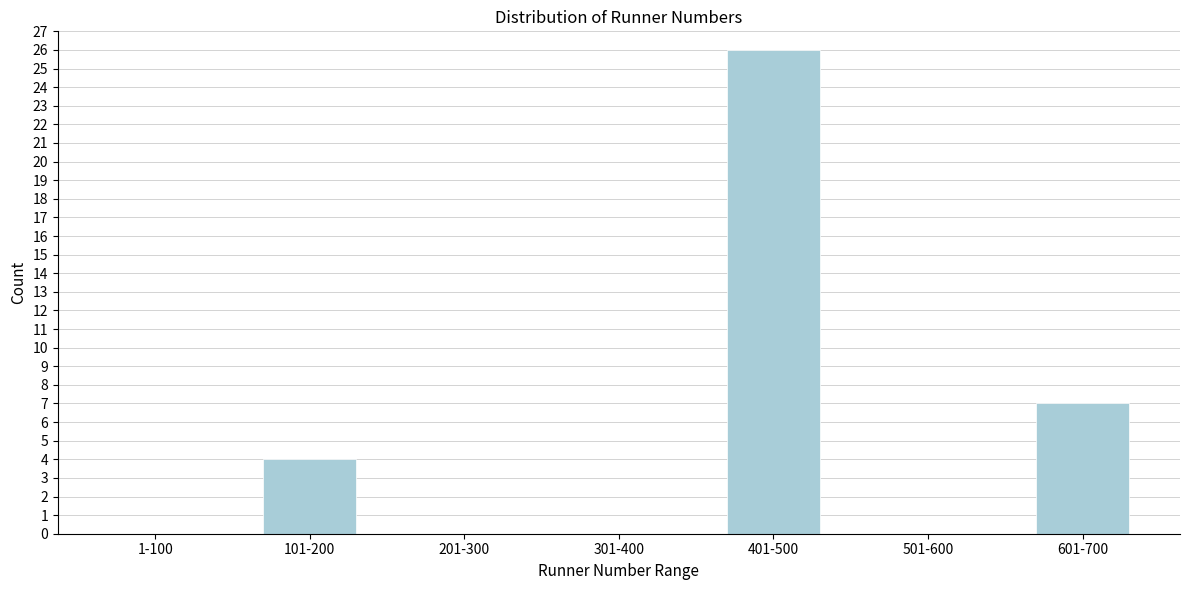

Reading right to left, extract all data points from this chart.

601-700=7	501-600=0	401-500=26	301-400=0	201-300=0	101-200=4	1-100=0